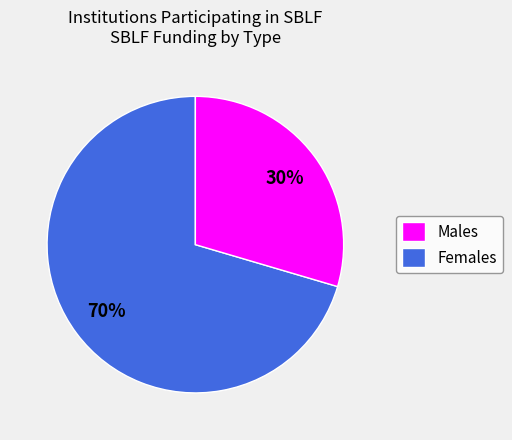

To the nearest percent, what percentage of the pie is Females?

30%